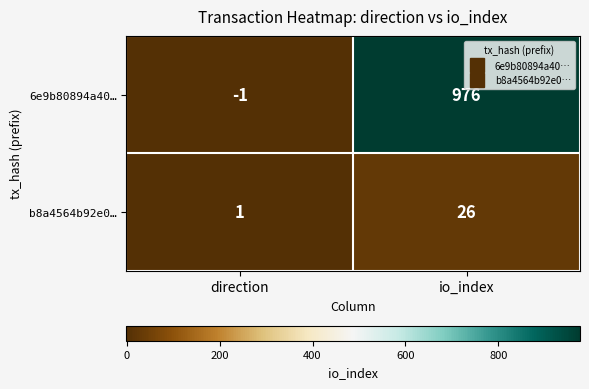

List the series in order of their overall mean, highest first.

6e9b80894a40…, b8a4564b92e0…